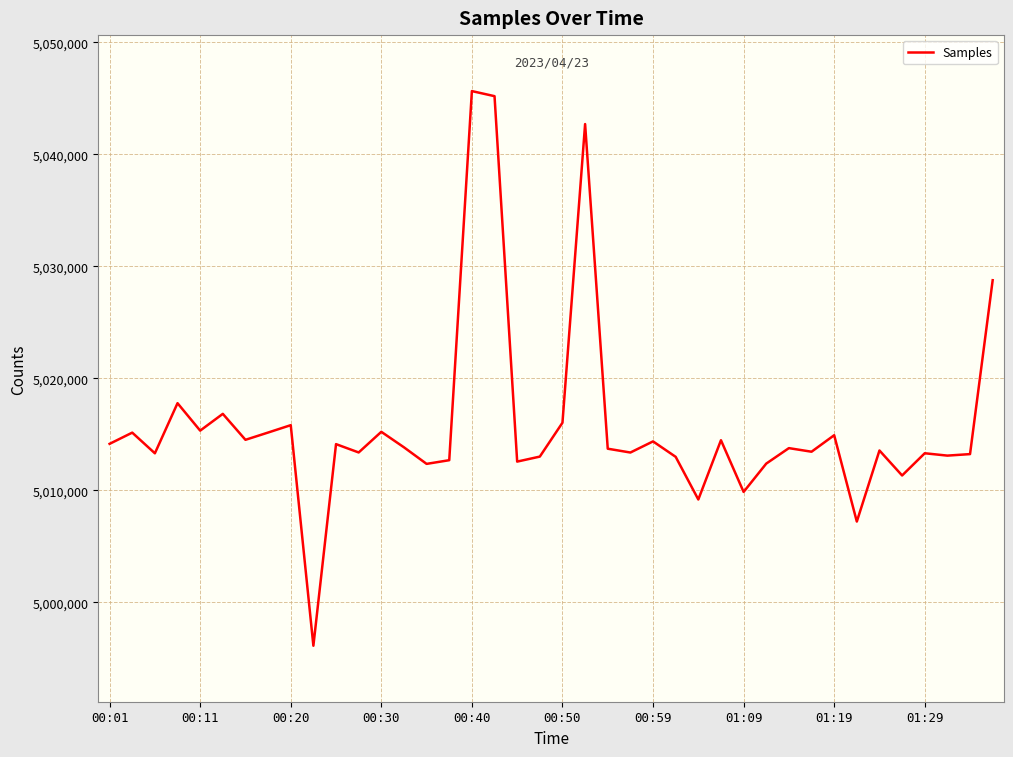

True or false: there are more than 2 points higher than both neighbors.

True